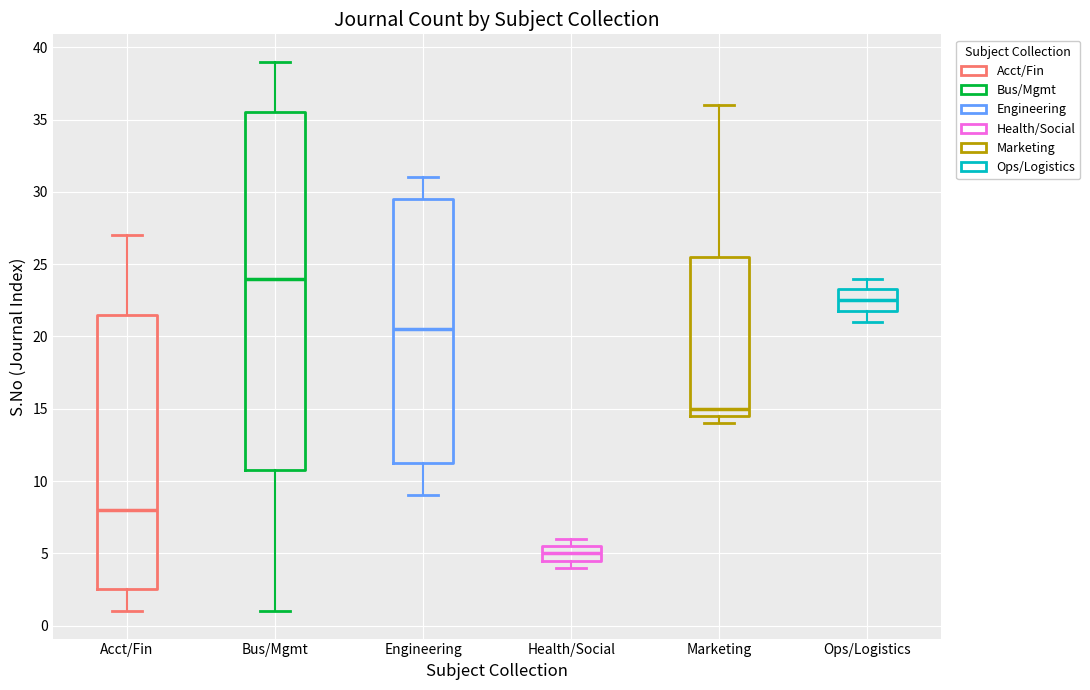

Reading left to right, transcribe this box plot: for each box, give where its median line is, the range the box spans, and where its two whiskers end, as read against the y-axis. The values are not printed on the chart, so give them approximately, as read against the axis.

Acct/Fin: median 8.0, box 2.5 to 21.5, whiskers 1.0 to 27.0
Bus/Mgmt: median 24.0, box 11.0 to 35.5, whiskers 1.0 to 39.0
Engineering: median 20.5, box 11.5 to 29.5, whiskers 9.0 to 31.0
Health/Social: median 5.0, box 4.5 to 5.5, whiskers 4.0 to 6.0
Marketing: median 15.0, box 14.5 to 25.5, whiskers 14.0 to 36.0
Ops/Logistics: median 22.5, box 22.0 to 23.5, whiskers 21.0 to 24.0